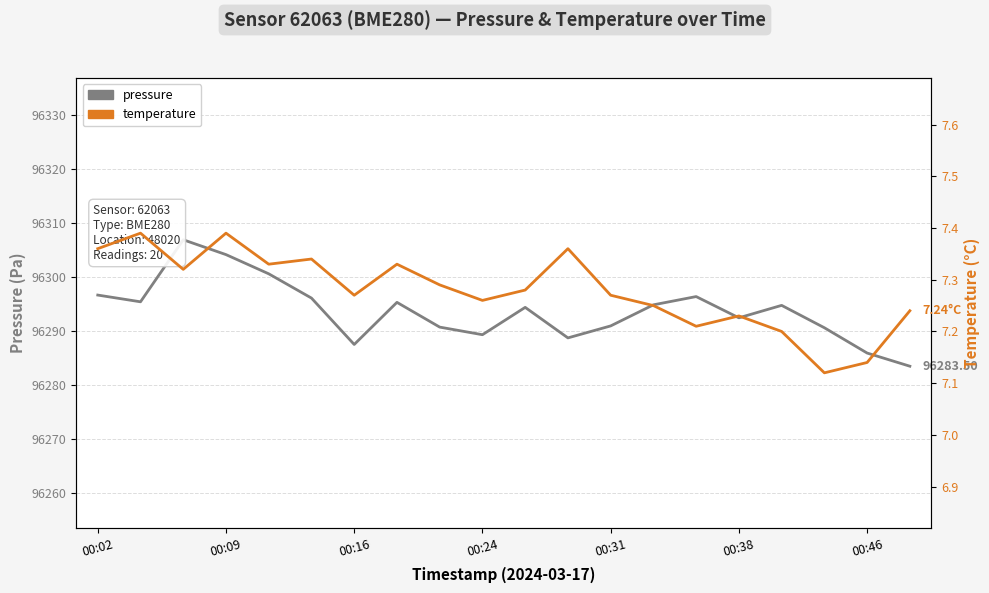

At which label does temperature reach its peak?

00:09